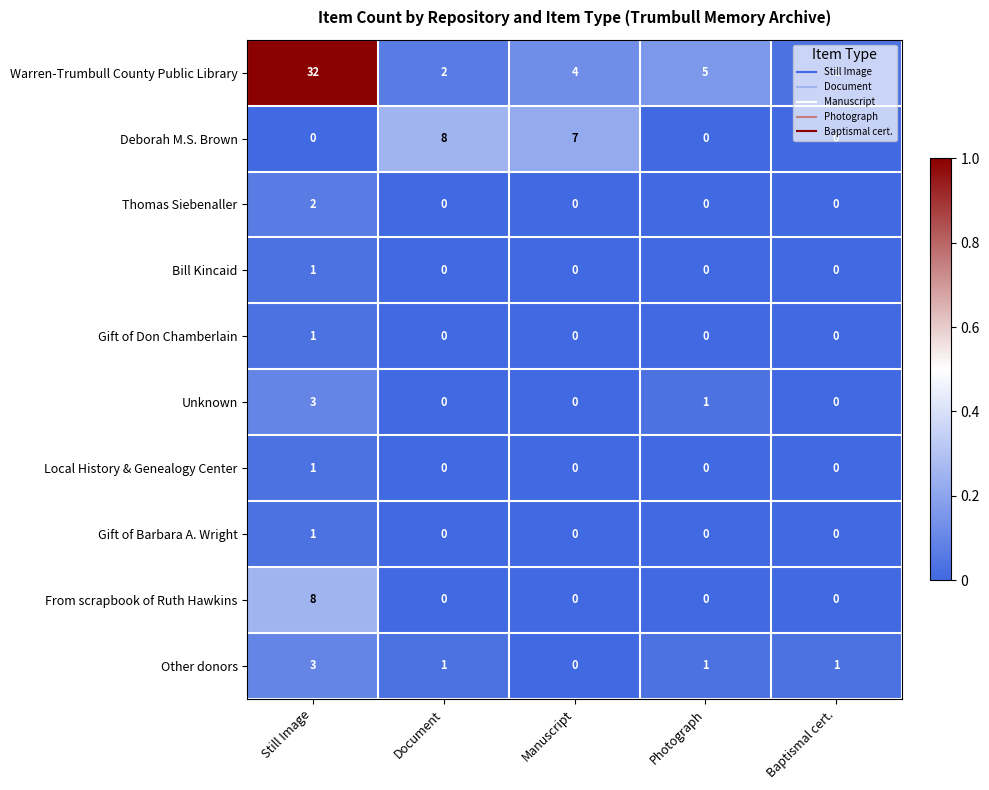

At which category is the sum across all series the highest?

Still Image